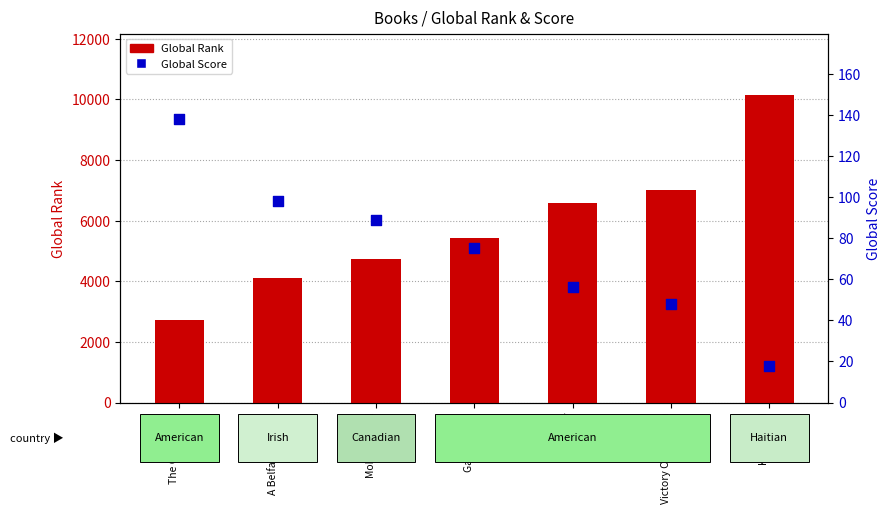

What are all the series names shown in the legend?

Global Rank, Global Score